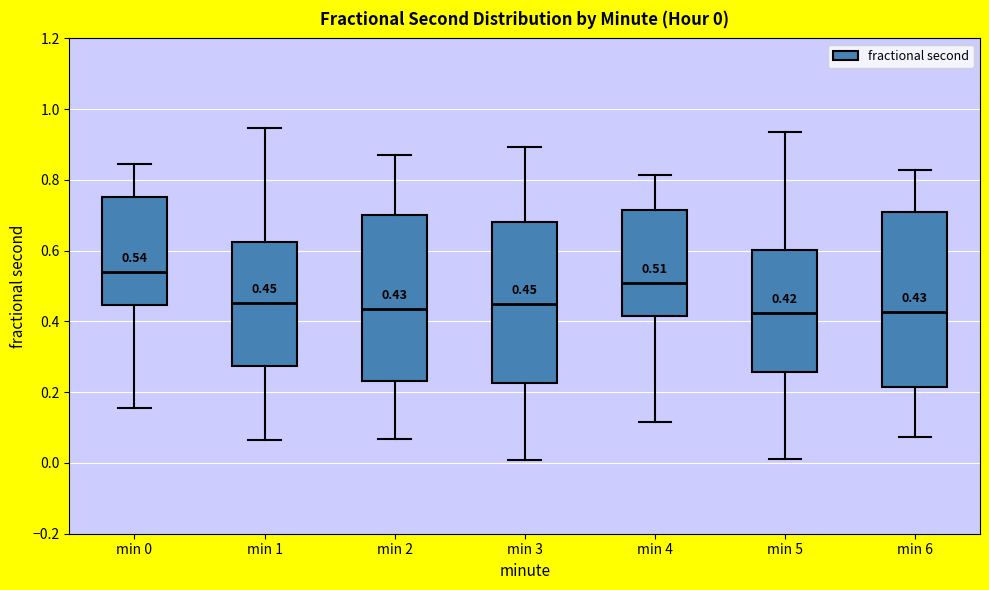

Comparing the boxes themselves (not the whiskers), which one is the tallest?

min 6